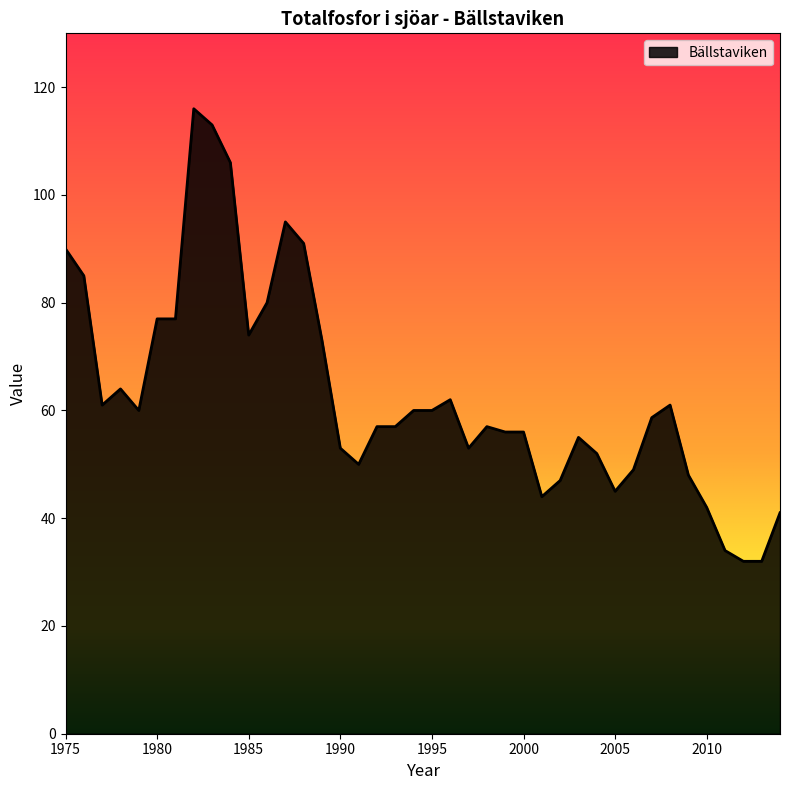

Reading left to right, what are all the values shown in this chart?

90.0	85.0	61.0	64.0	60.0	77.0	77.0	116.0	113.0	106.0	74.0	80.0	95.0	91.0	73.0	53.0	50.0	57.0	57.0	60.0	60.0	62.0	53.0	57.0	56.0	56.0	44.0	47.0	55.0	52.0	45.0	49.0	58.7	61.0	48.0	42.0	34.0	32.0	32.0	41.0